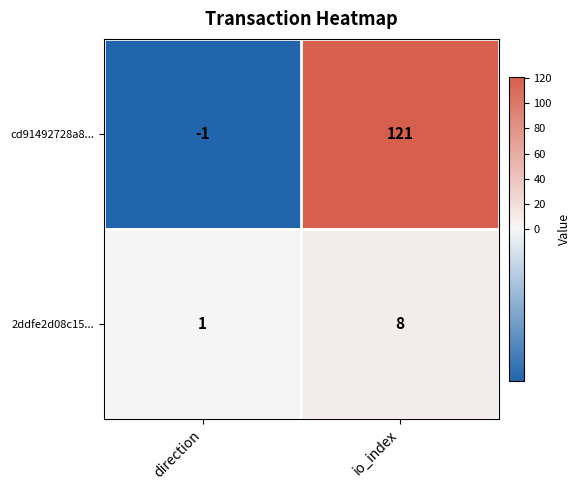

Which series has the largest range (max minus min)?

cd91492728a8...